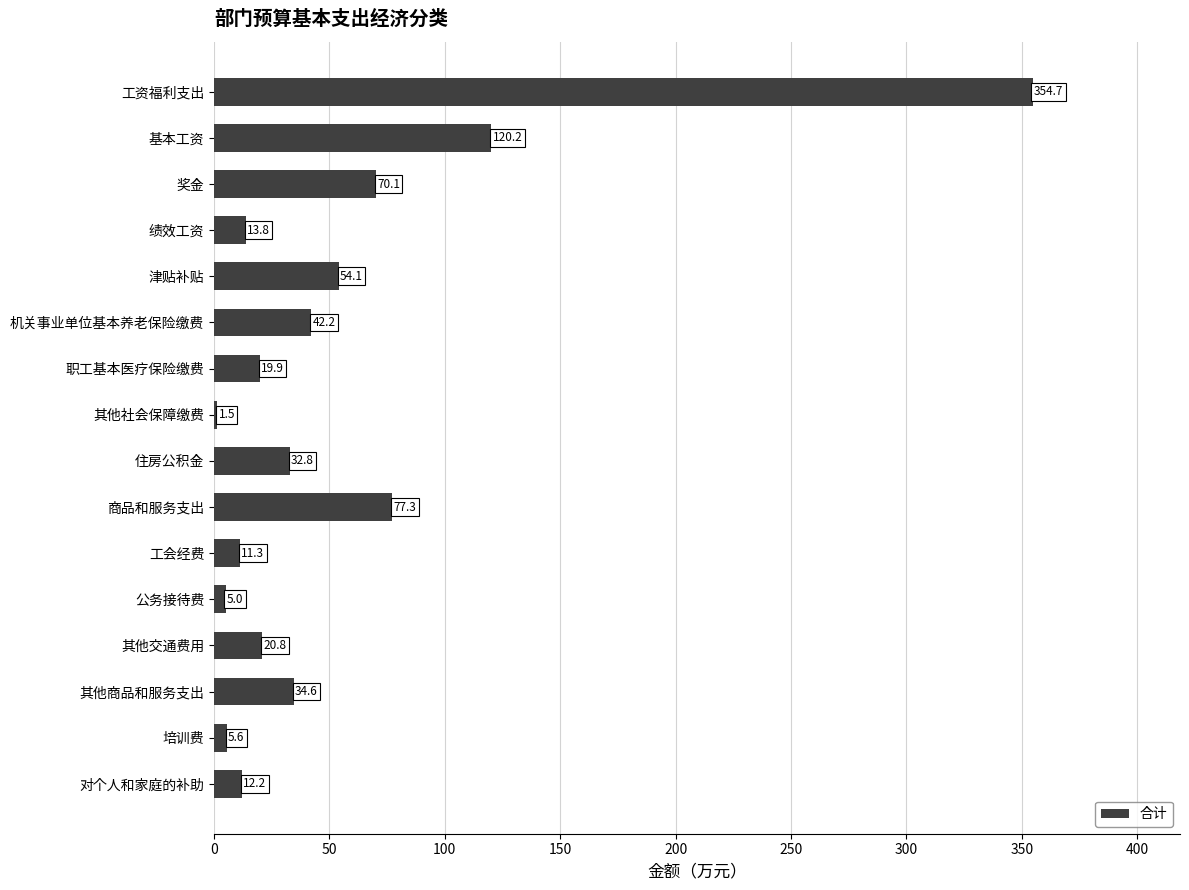

Is it true that the value at 培训费 is 5.6?

True